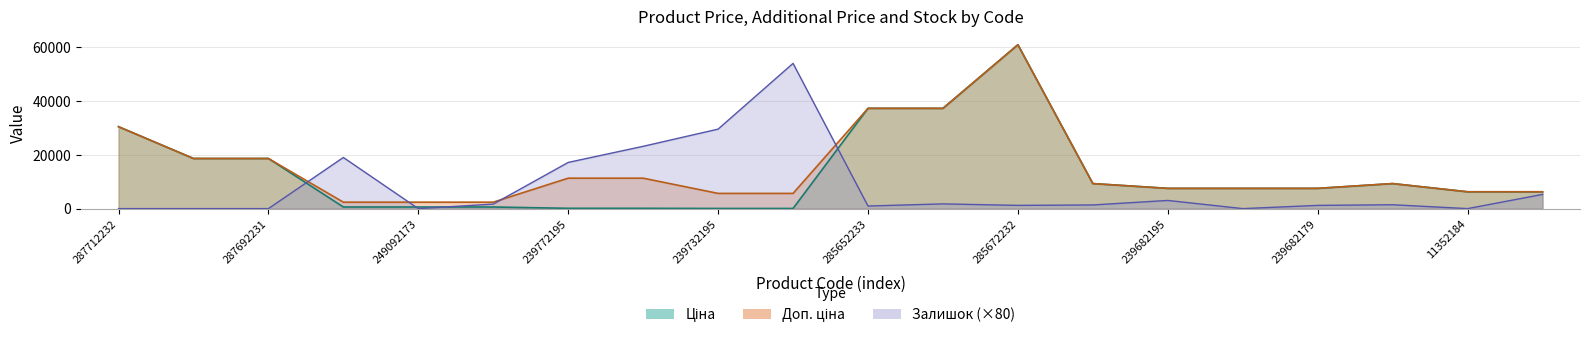

How many lines are shown in the chart?

3